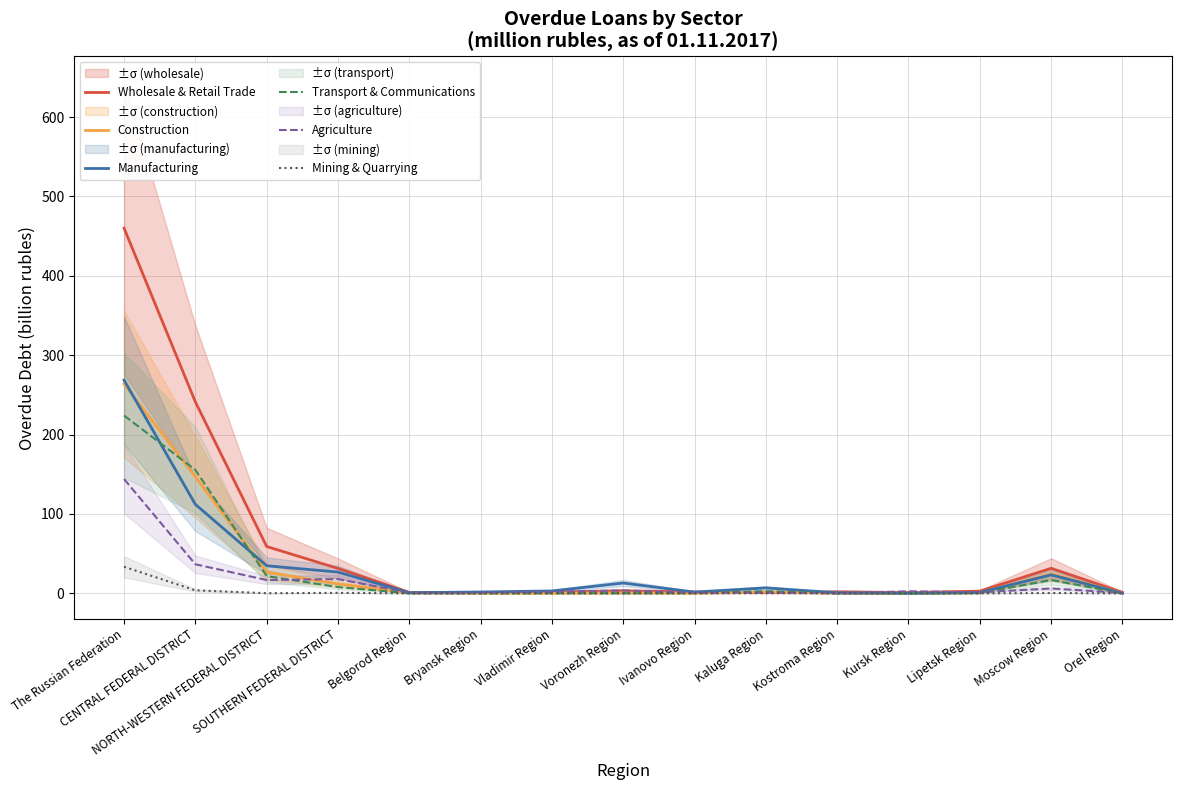

Which category has the lowest value in the Wholesale & Retail Trade series?

Bryansk Region